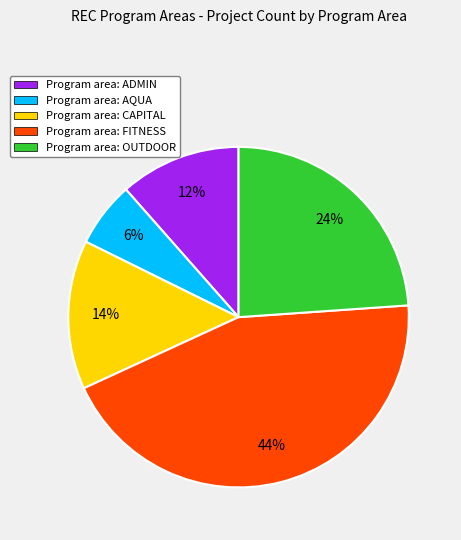

Is there any slice that represents more than half of the pie?

No